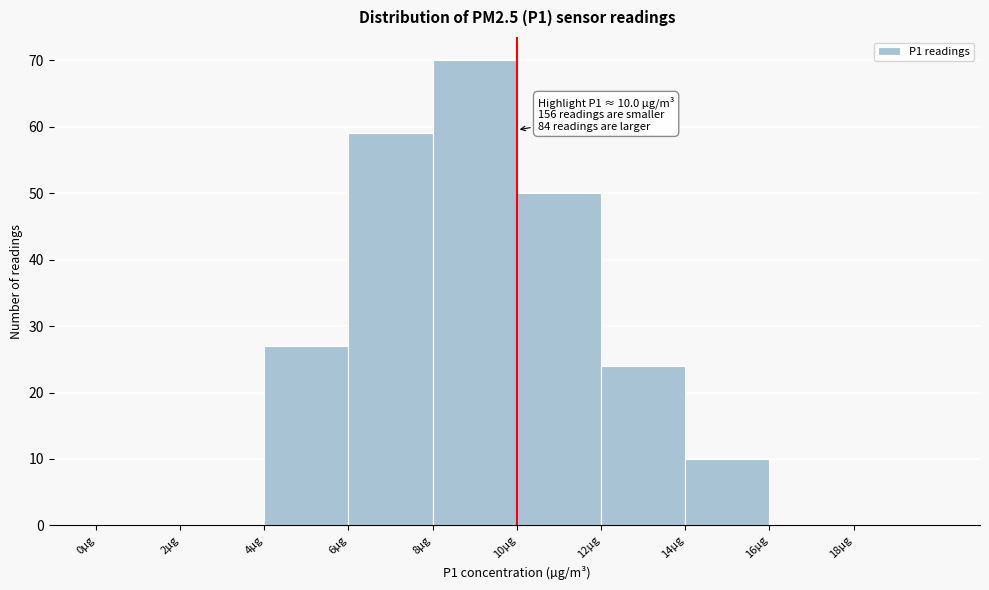

Over which range of the x-axis is the bar tallest?

8 to 10